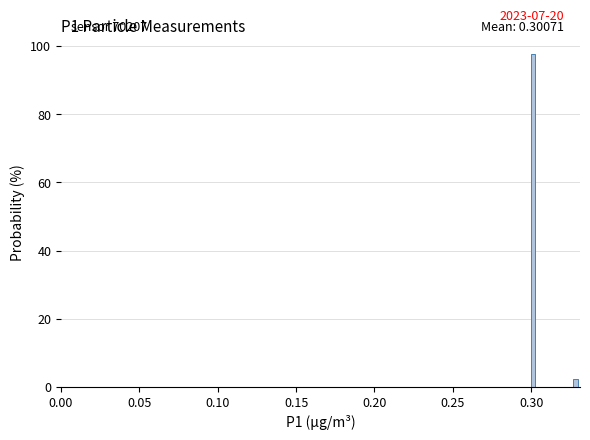

Read against the x-axis, roughly where is the centre of the tallest bar?

0.300